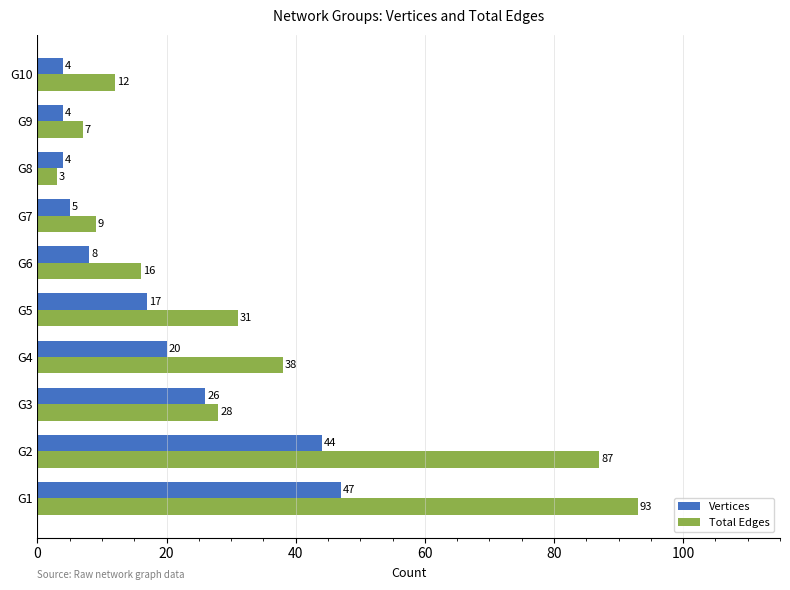

Which series has the largest range (max minus min)?

Total Edges